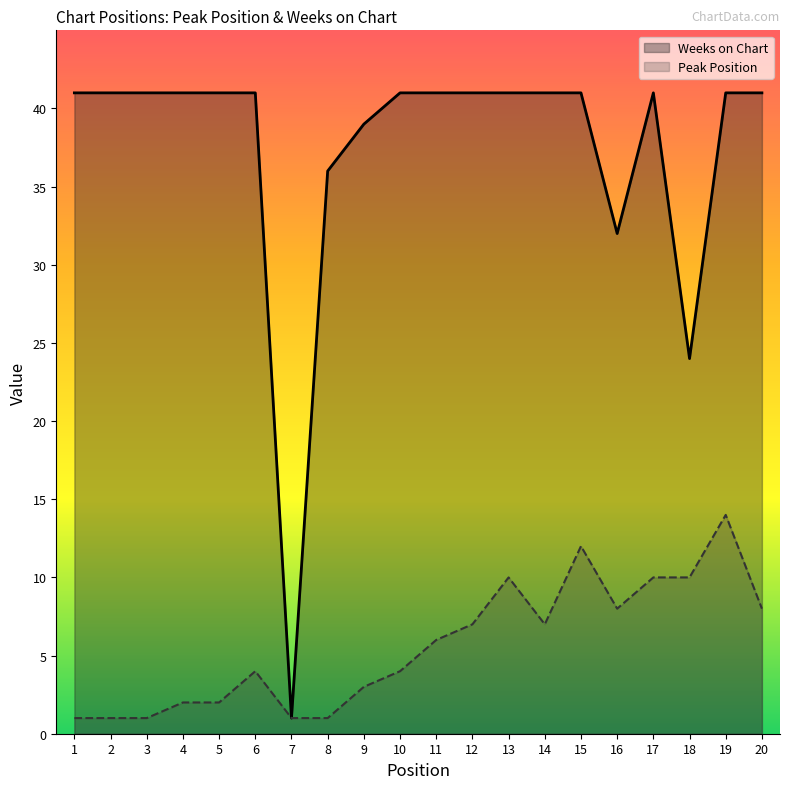

Between 8 and 13, which series saw the biggest shift?

Peak Position